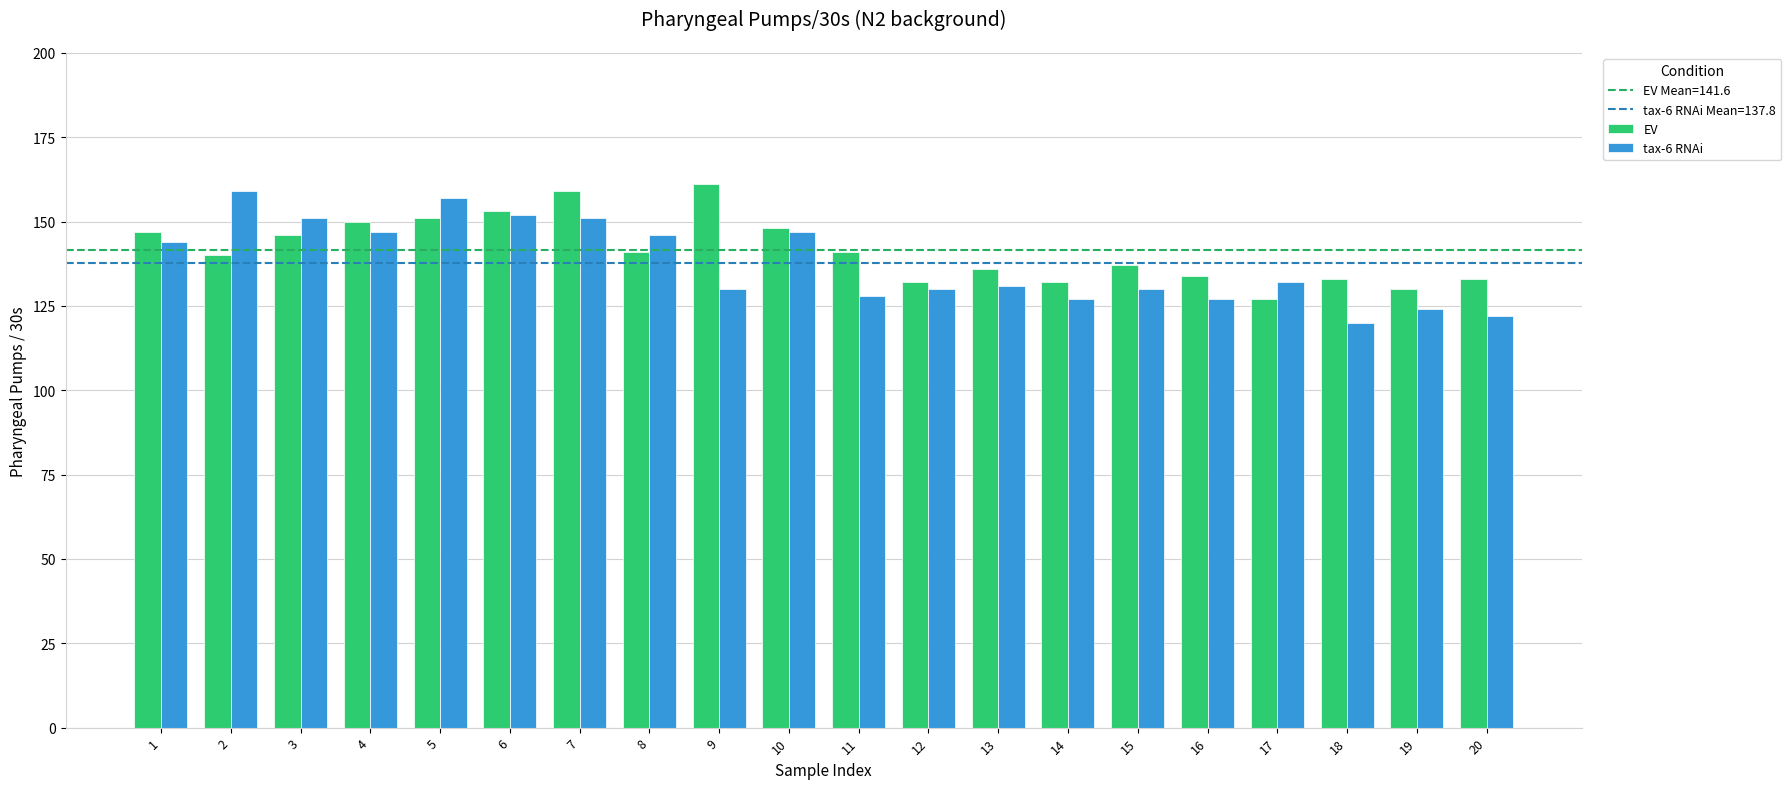

What is the total value across all series at 4?

297